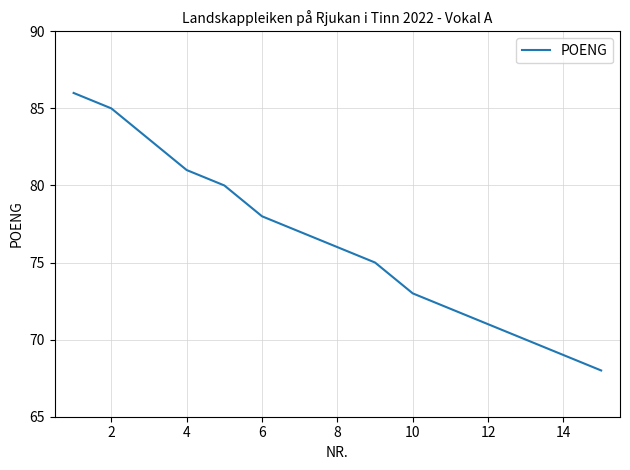

What is the sum of all values?

1144